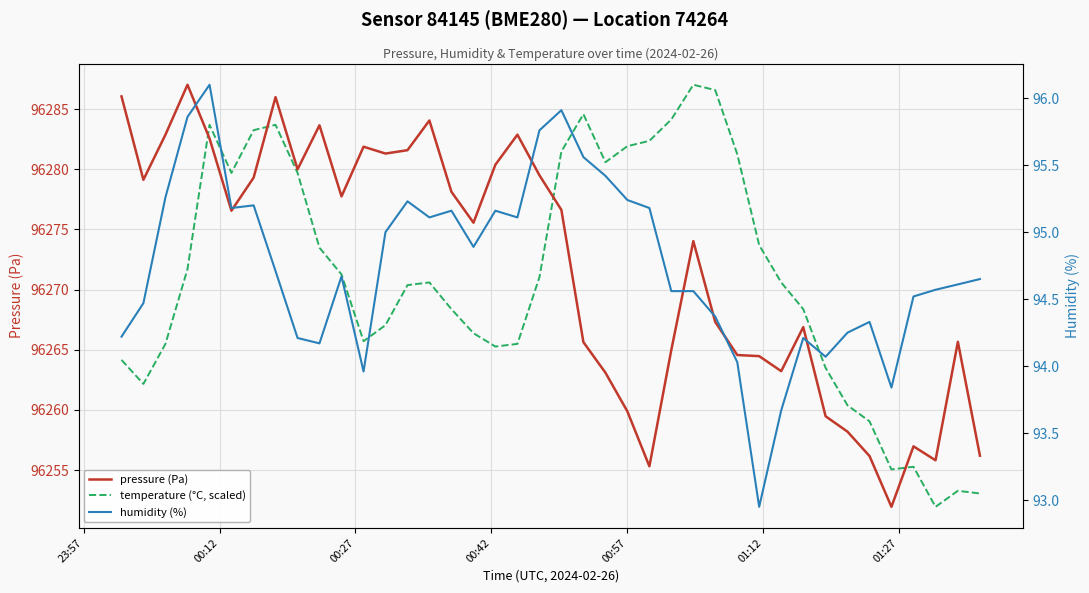

What is the difference between the maximum and minimum values in the pressure (Pa) series?

35.1